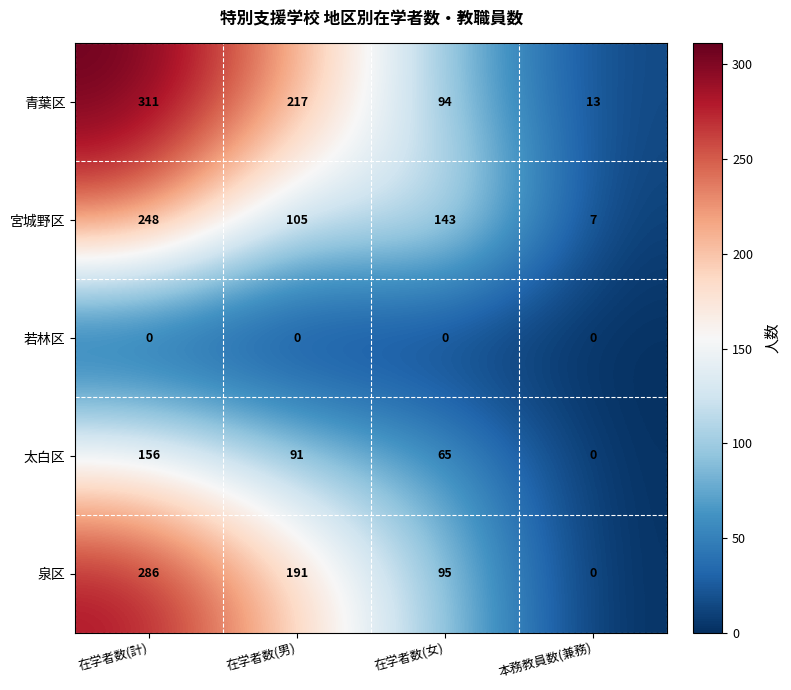

What is the total value across all series at 本務教員数(兼務)?

20